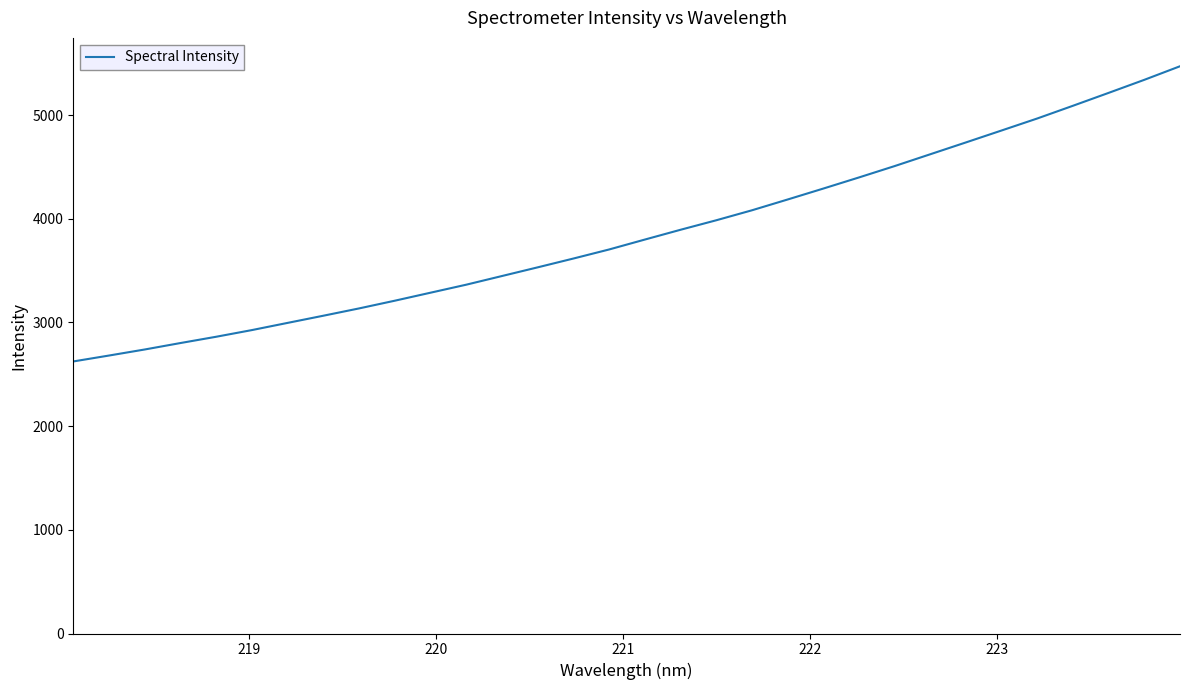

What is the greatest value displayed?

5470.8